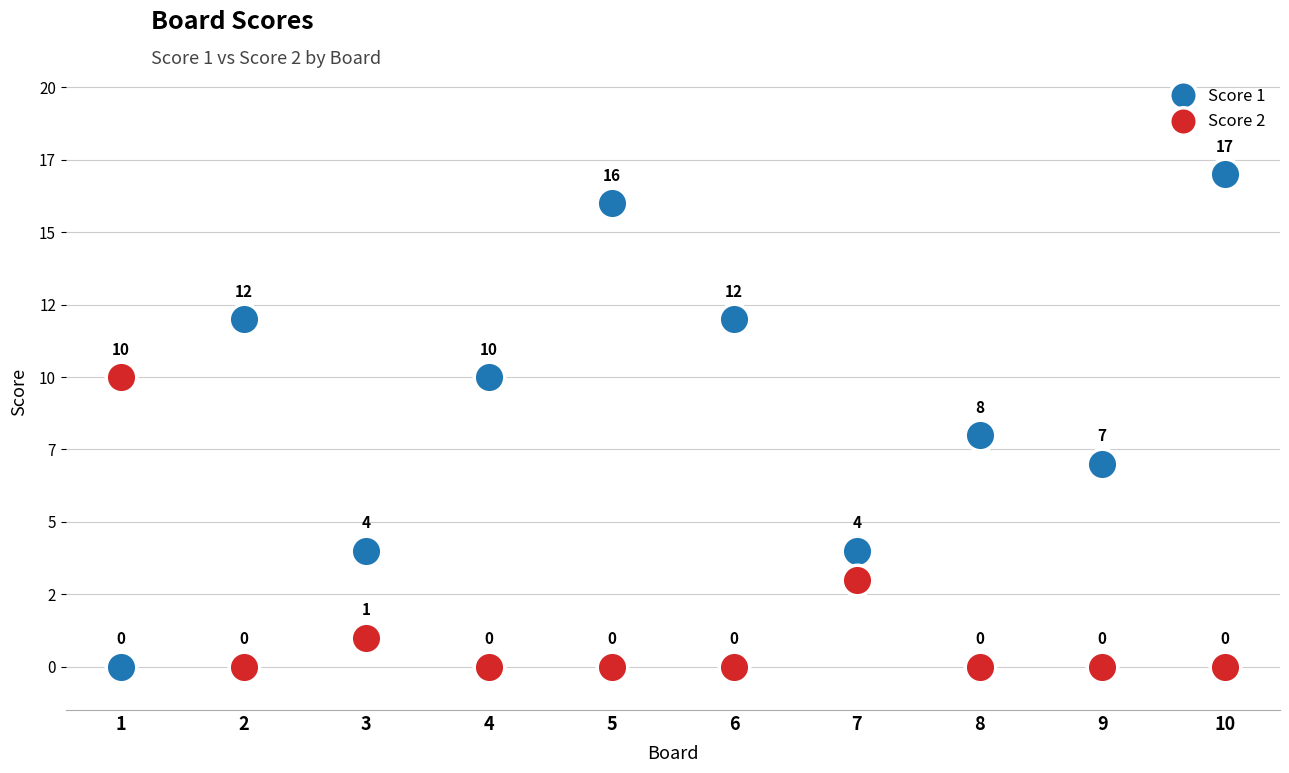

What is the difference between the Score 1 values at 2 and 4?

2